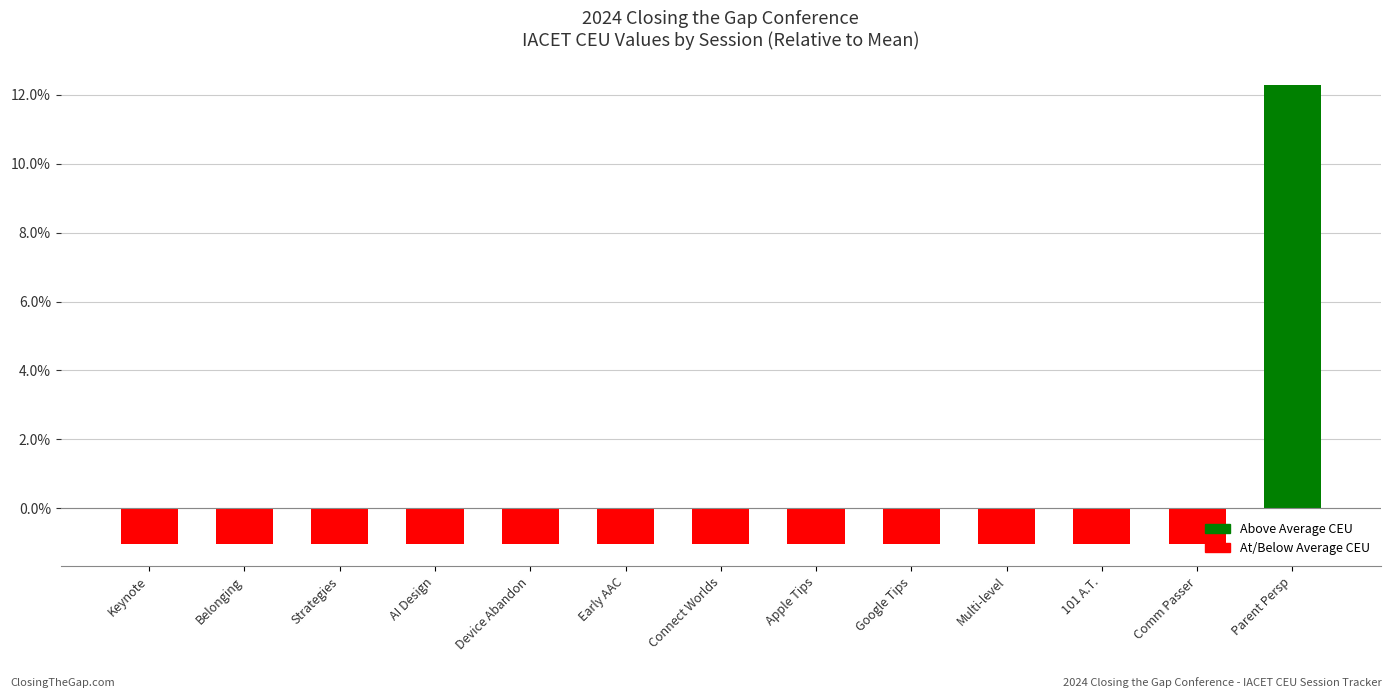

Does the chart contain any negative values?

Yes